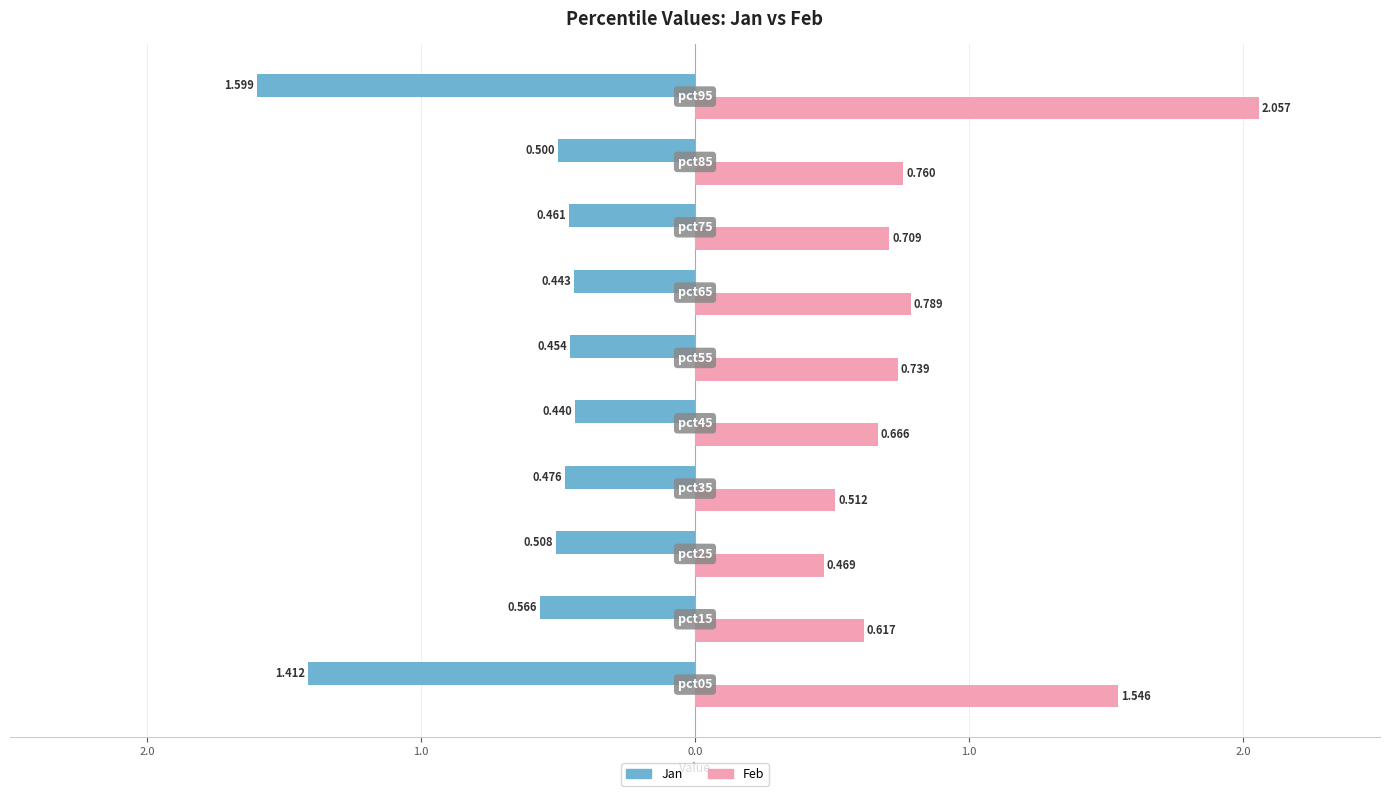

What are all the series names shown in the legend?

Jan, Feb